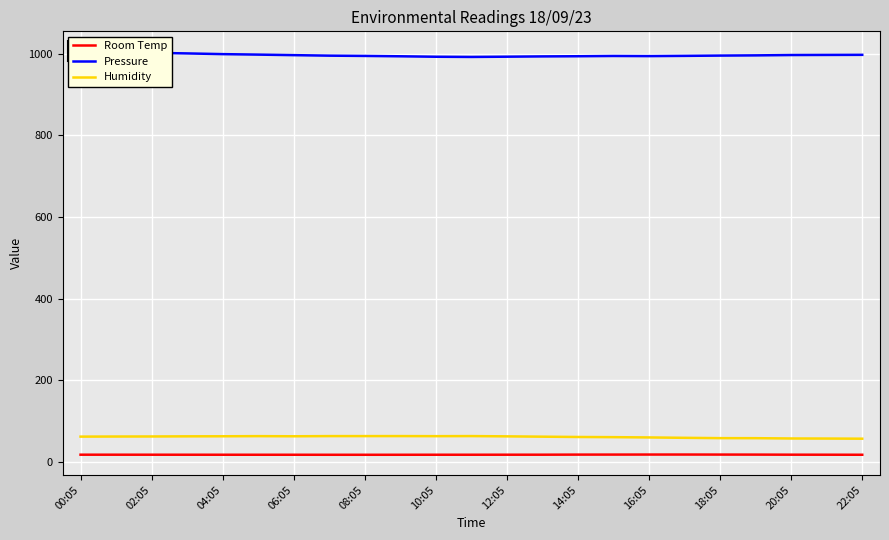

The value of Humidity at 06:05 is 63.4. True or false?

True